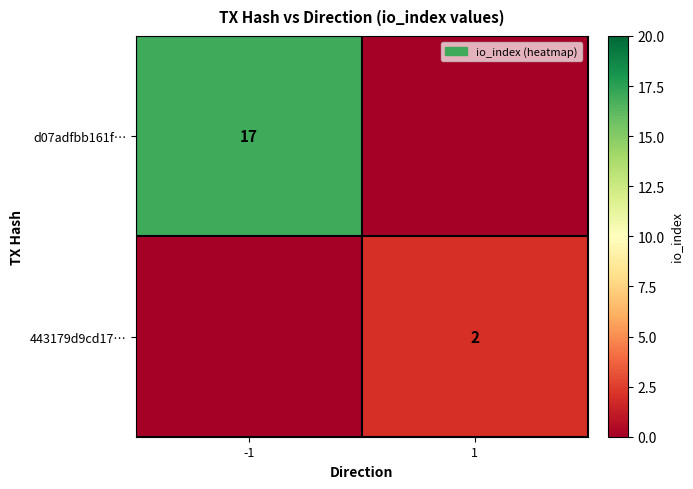

True or false: 443179d9cd17… has a value of 2 at 1.

True